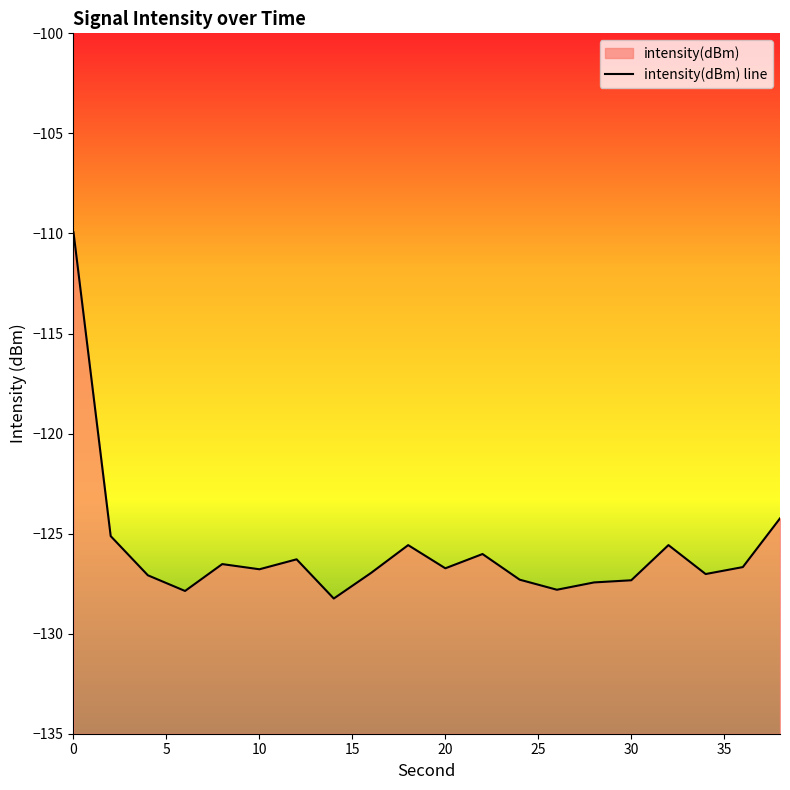

How many points are higher than both their immediate neighbors (excluding endpoints)?

5